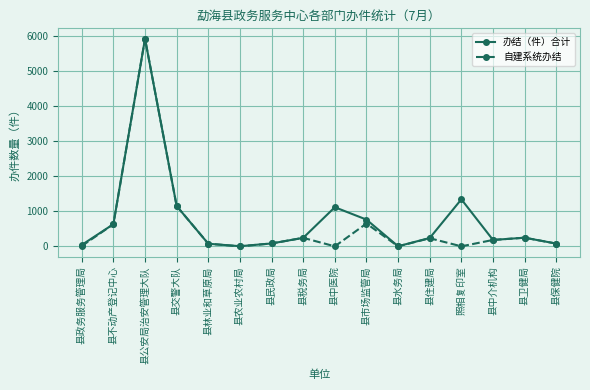

What is the total value across all series at 县卫健局?

492